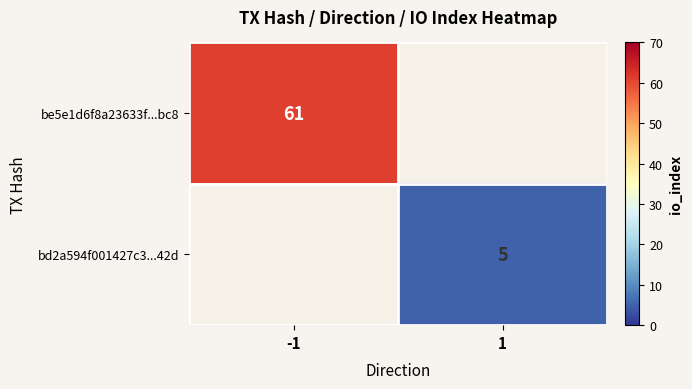

The value of bd2a594f001427c3...42d at 1 is 9. True or false?

False